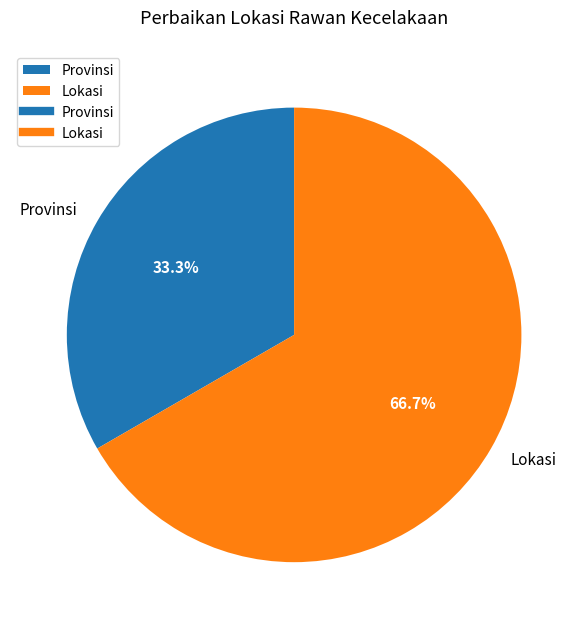

Rank the categories by value from lowest to highest.

Provinsi, Lokasi